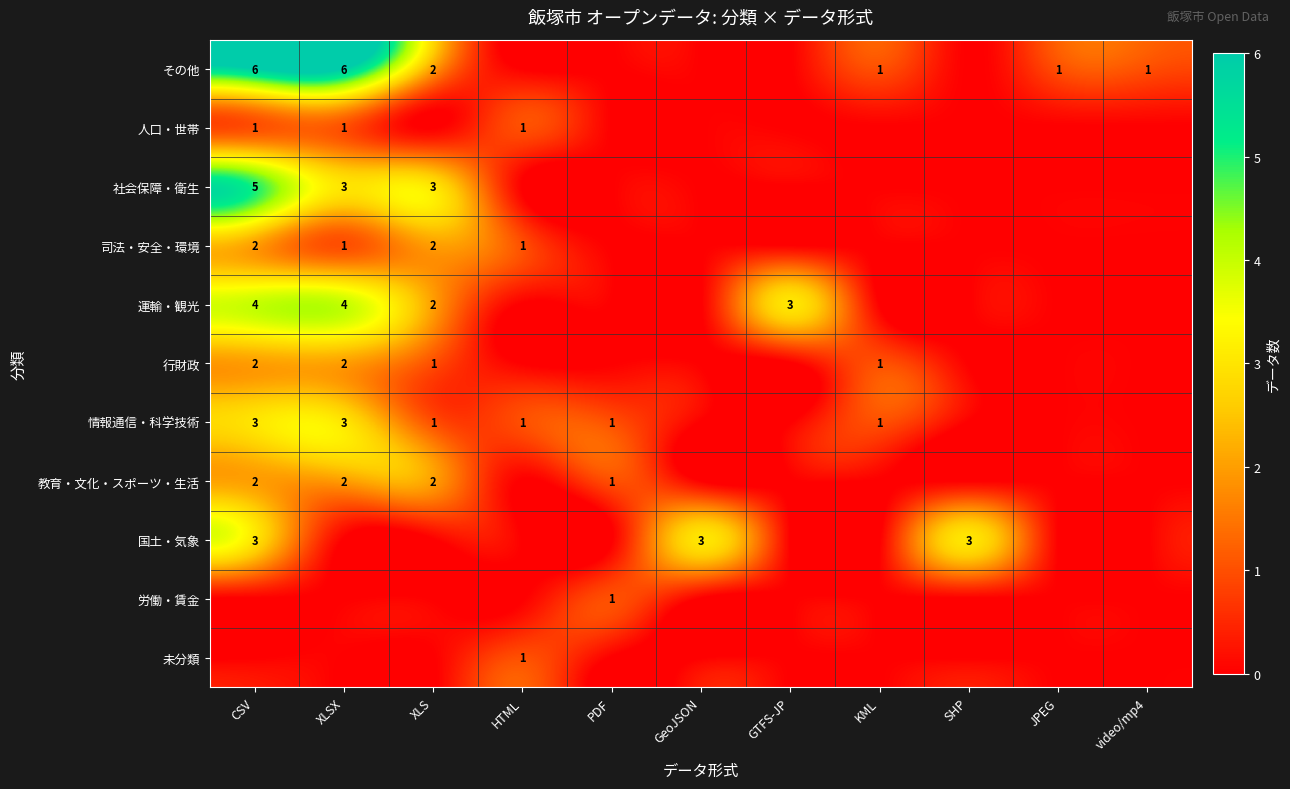

The value of 社会保障・衛生 at CSV is 3. True or false?

False